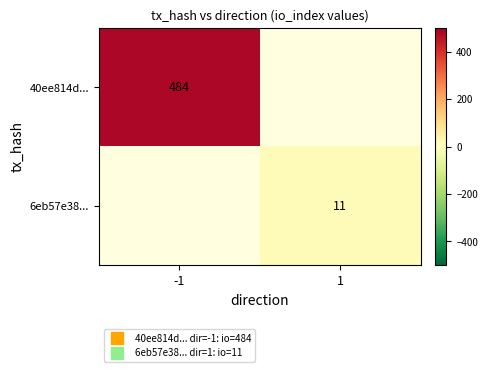

Is the value of 40ee814d... at 1 greater than the value of 6eb57e38... at -1?

No